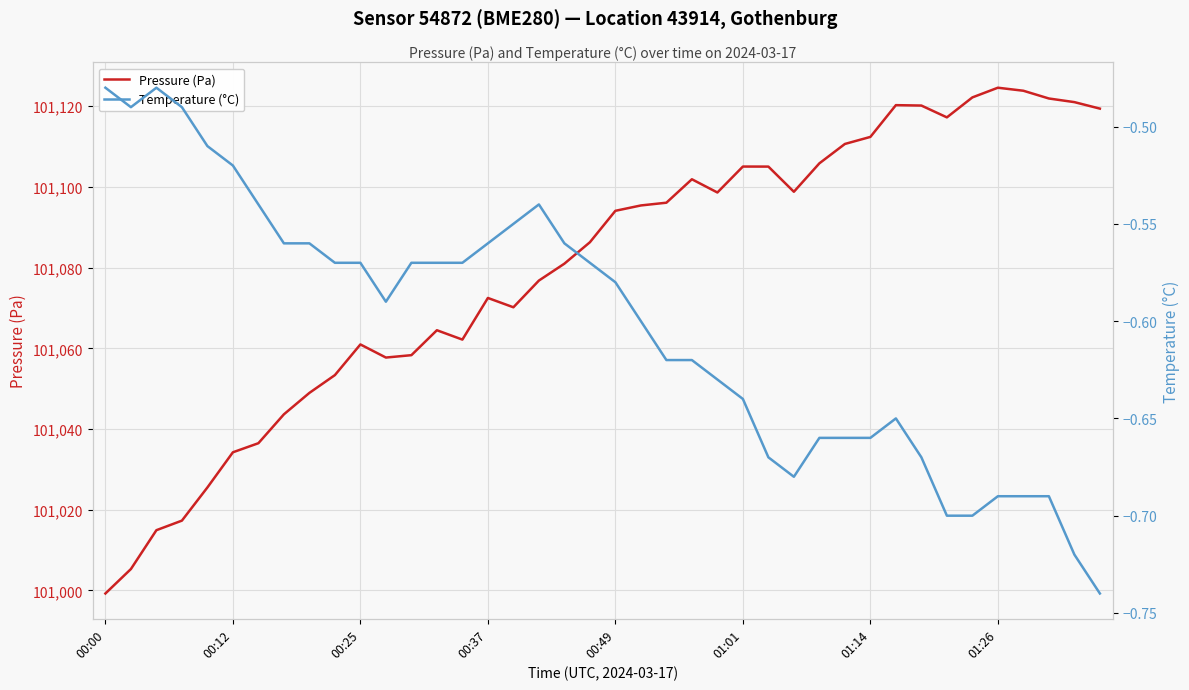

What is the maximum value for Pressure (Pa)?

101124.6